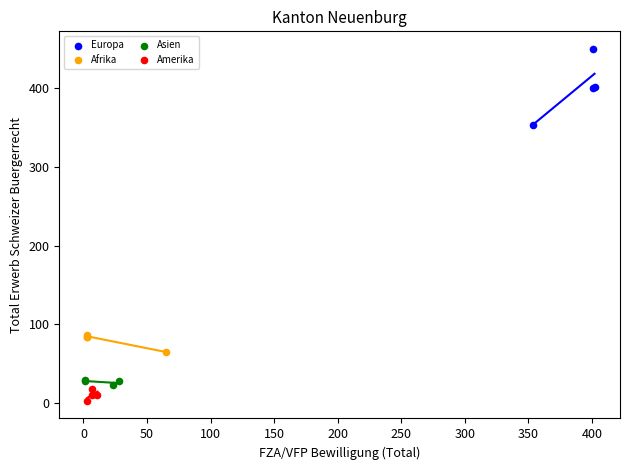

Which series has the largest Y range (max minus min)?

Europa